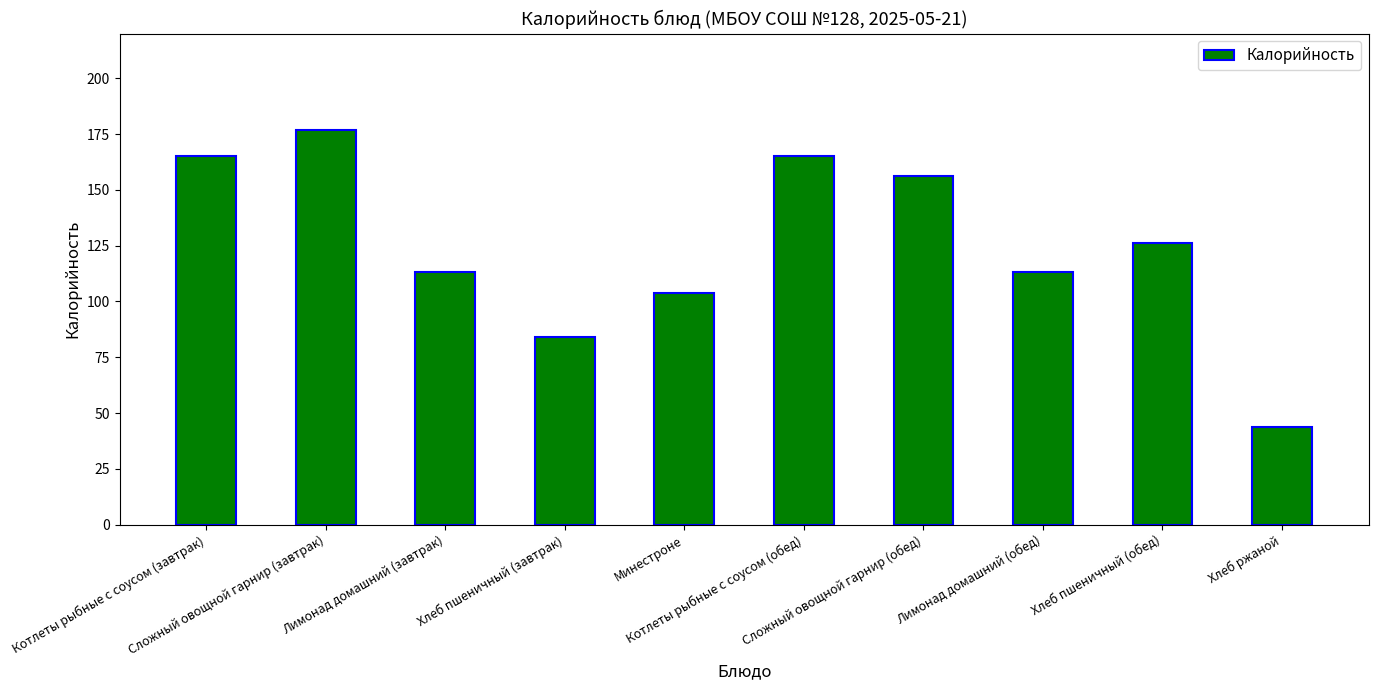

Does the chart contain stacked bars?

No